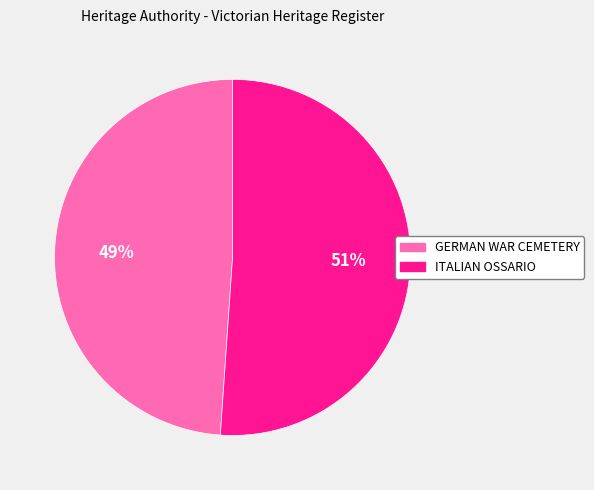

What is the smallest slice in the pie chart?

GERMAN WAR CEMETERY